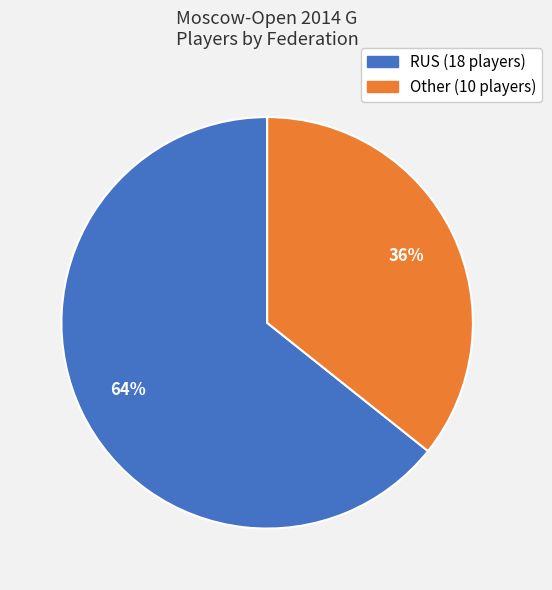

To the nearest percent, what is the average slice percentage?

50%